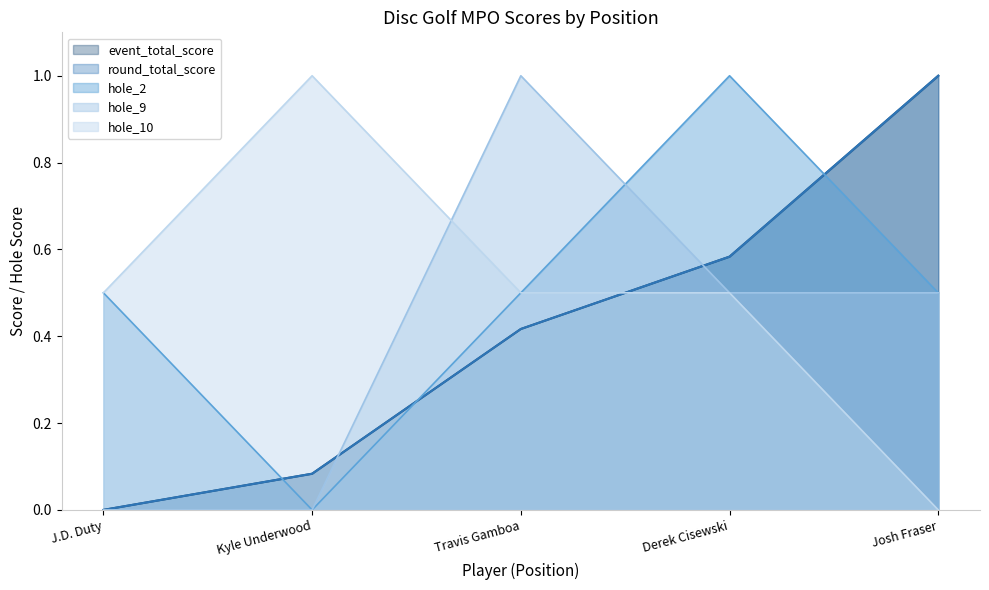

In hole_9, how many points are higher than both neighbors (excluding endpoints)?

1